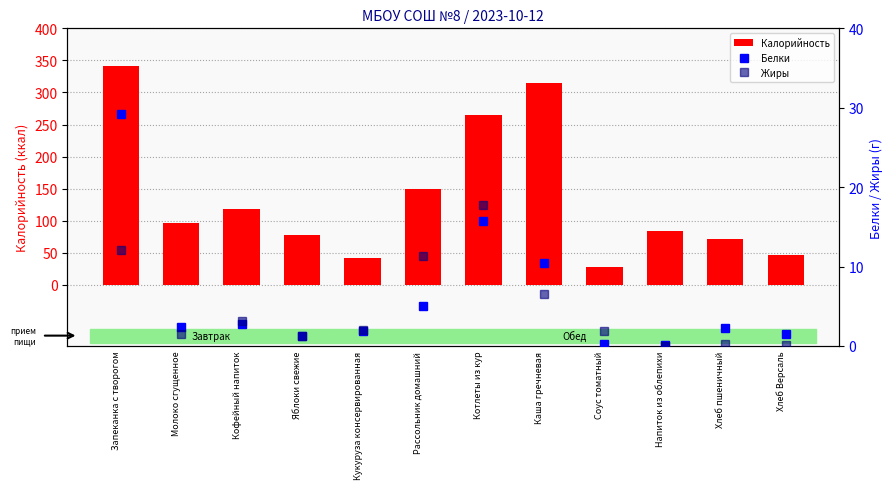

Rank the categories by Белки value from lowest to highest.

Напиток из облепихи, Соус томатный, Яблоки свежие, Хлеб Версаль, Кукуруза консервированная, Хлеб пшеничный, Молоко сгущенное, Кофейный напиток, Рассольник домашний, Каша гречневая, Котлеты из кур, Запеканка с творогом